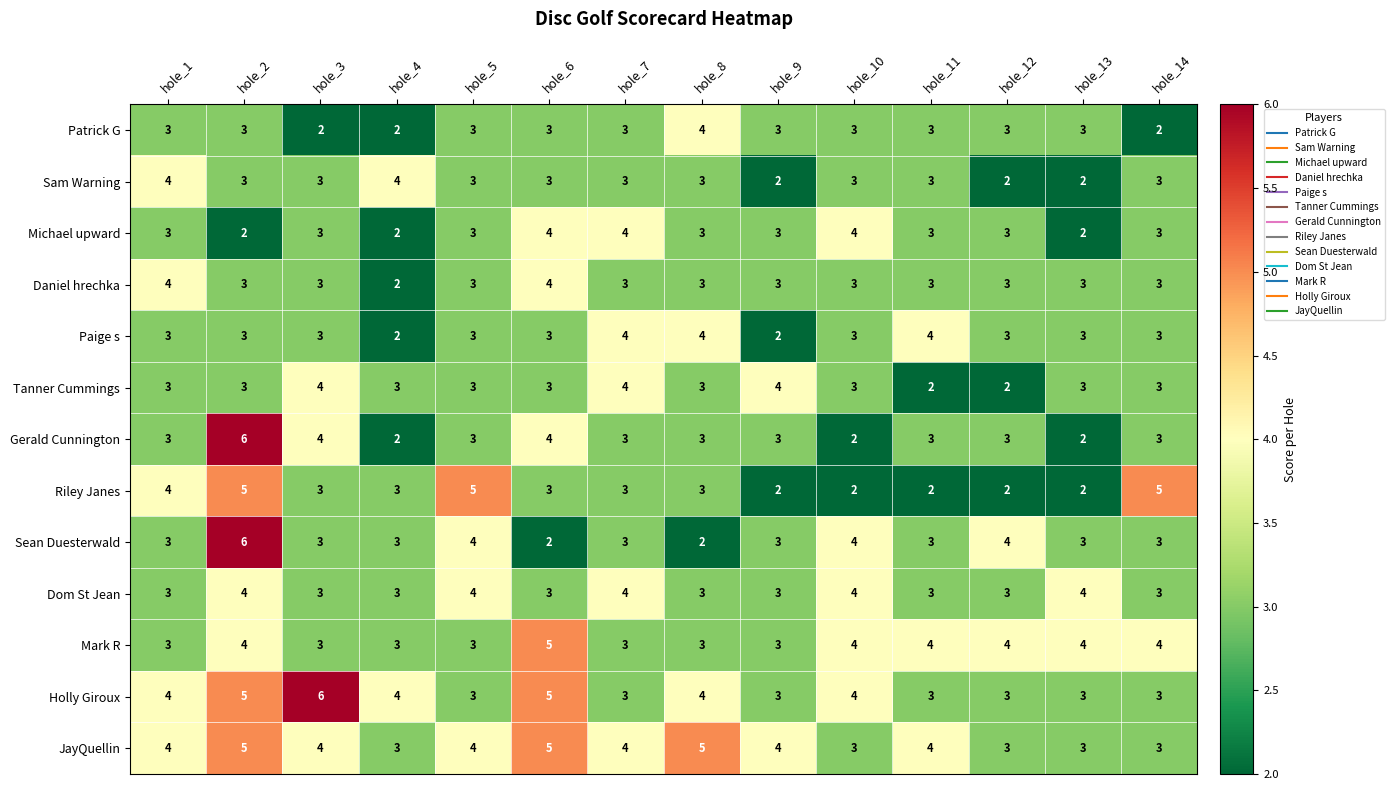

What is the sum of the Holly Giroux values at hole_5 and hole_2?

8